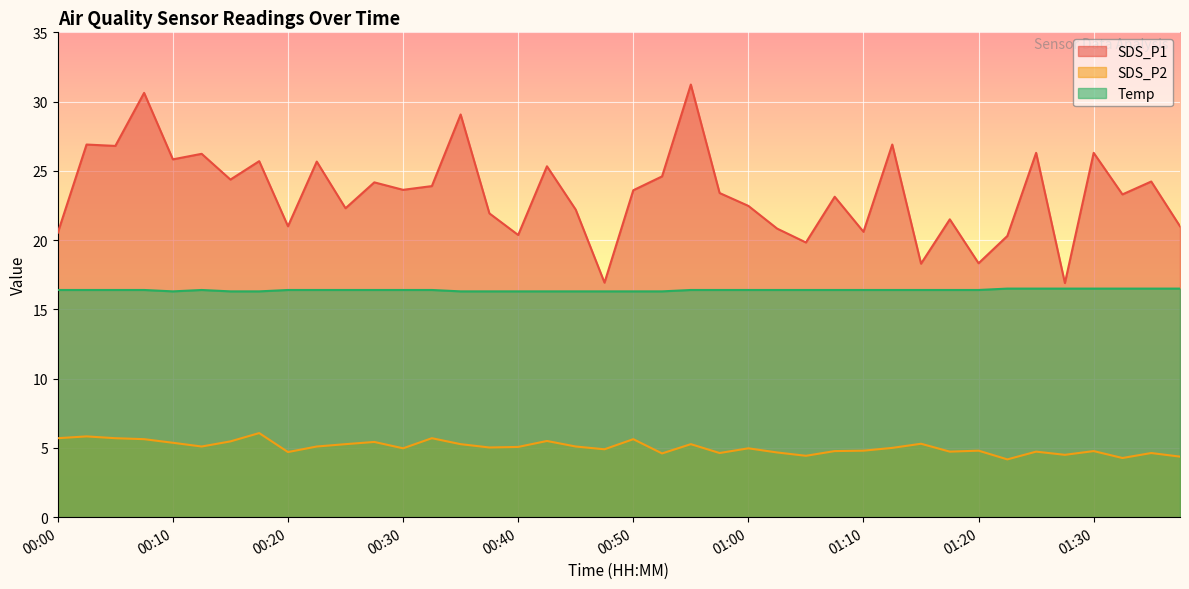

What is the sum of all SDS_P1 values?

936.5